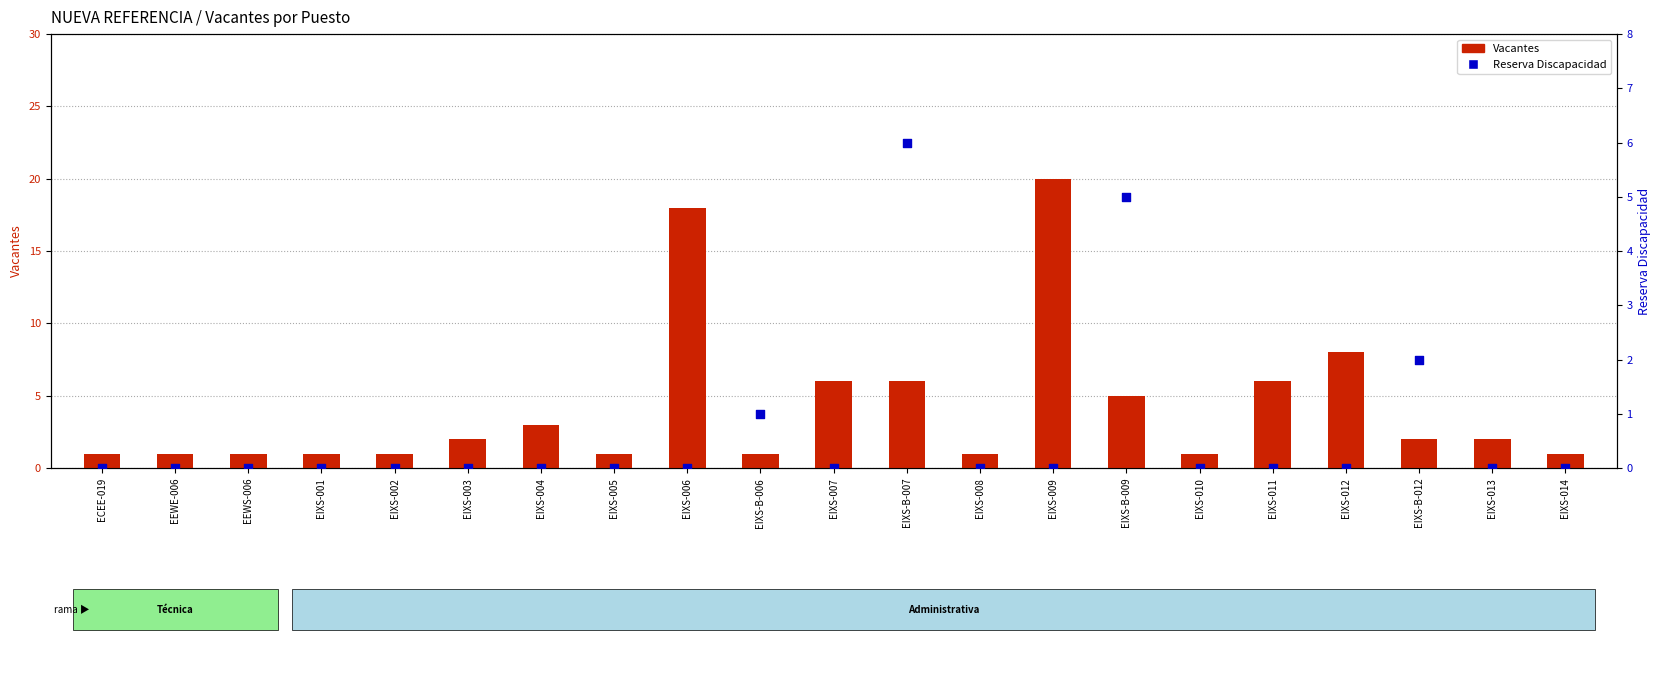

At which category is the sum across all series the highest?

EIXS-009